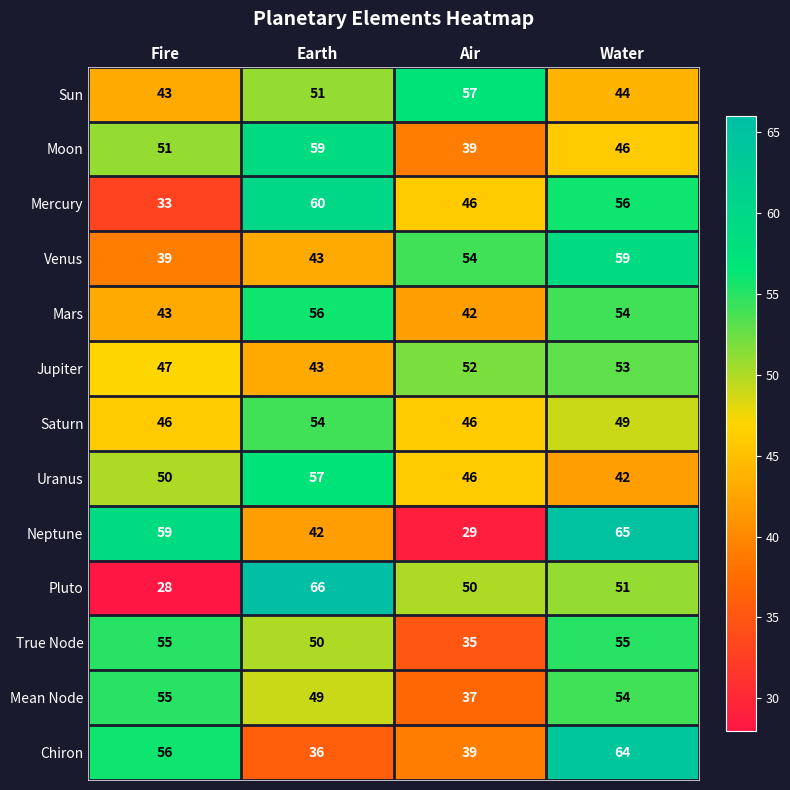

Which series changed the most between Fire and Air?

Neptune